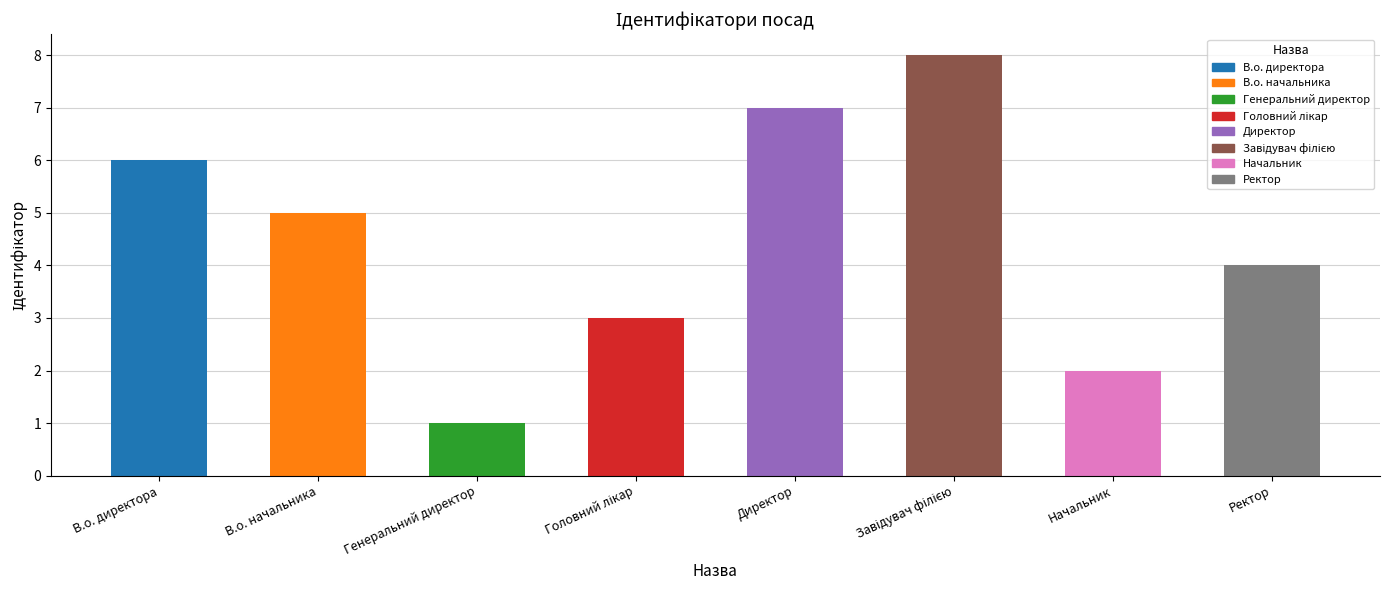

What is the value of the 5th bar from the left?

7